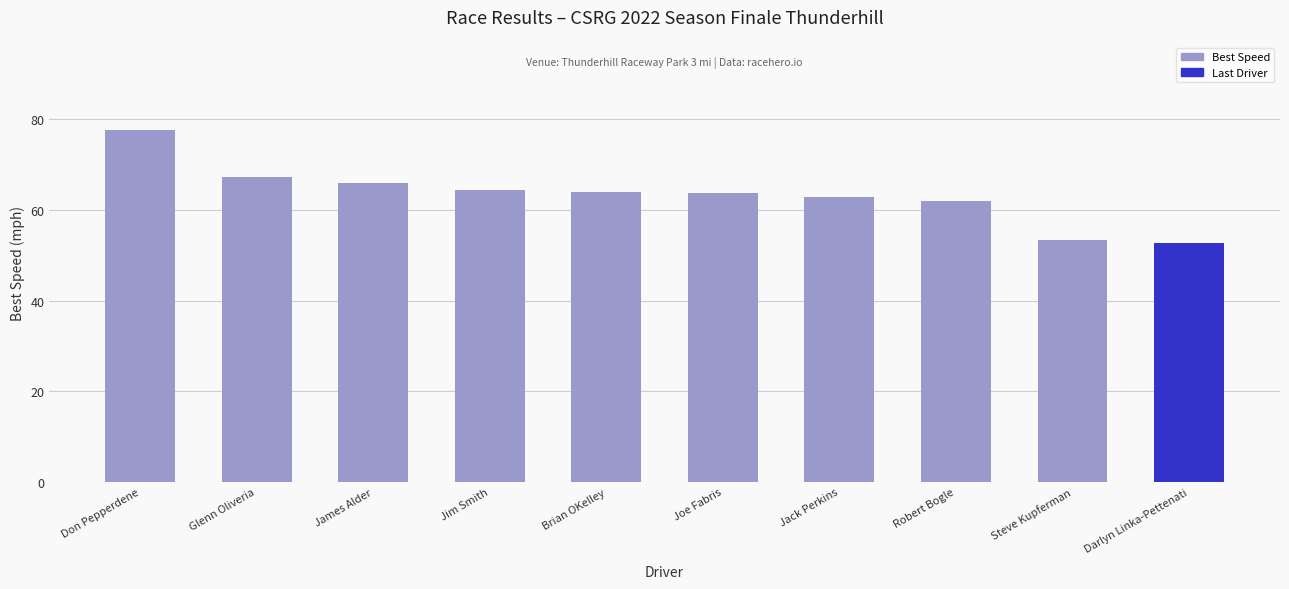

What is the average value?

63.4